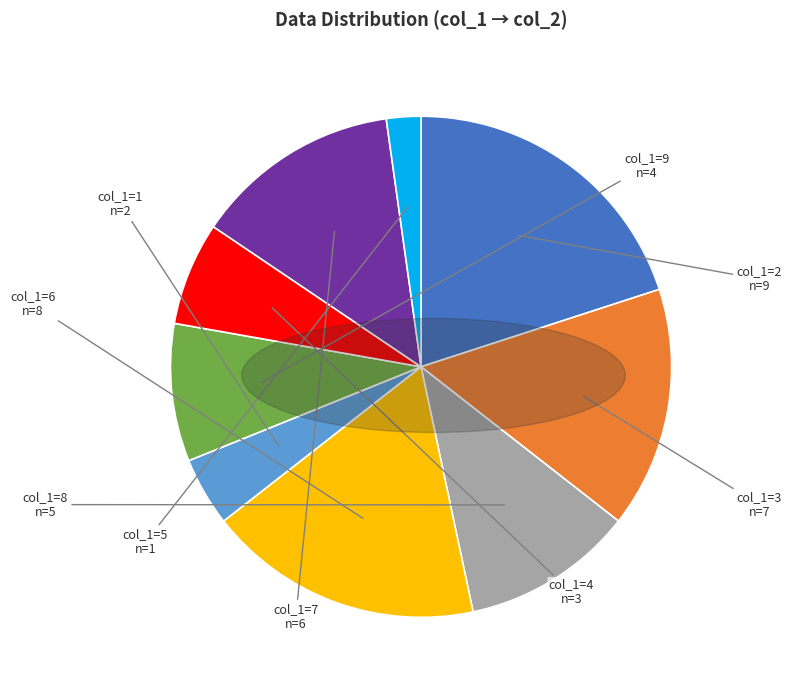

Is there any slice that represents more than half of the pie?

No